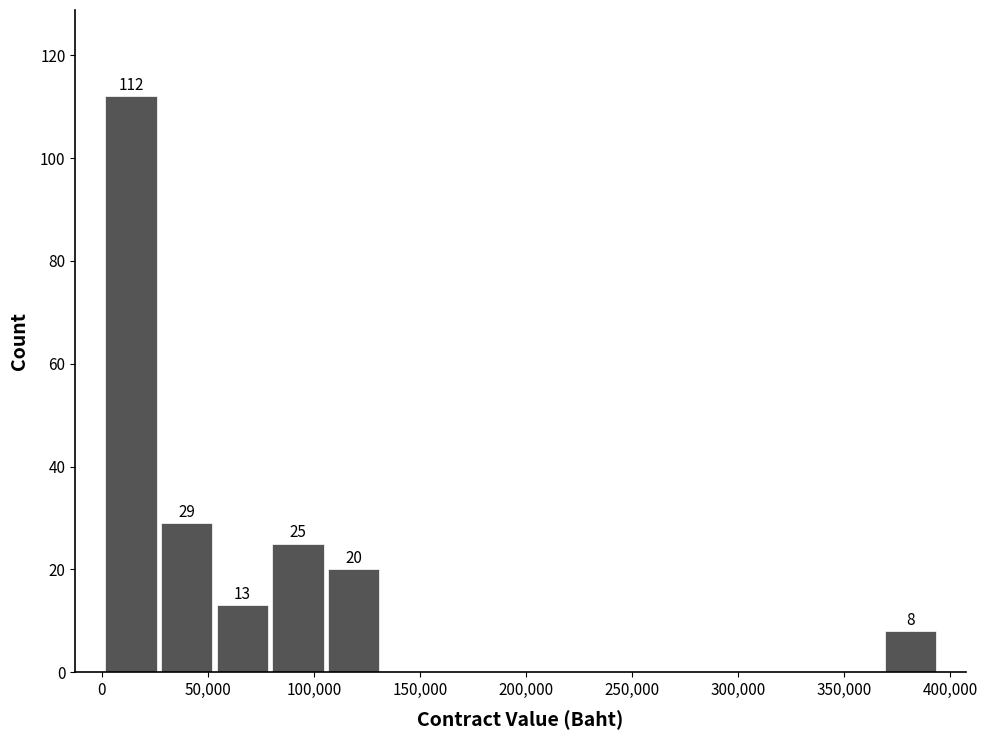

Over which range of the x-axis is the bar tallest?

0 to 25000